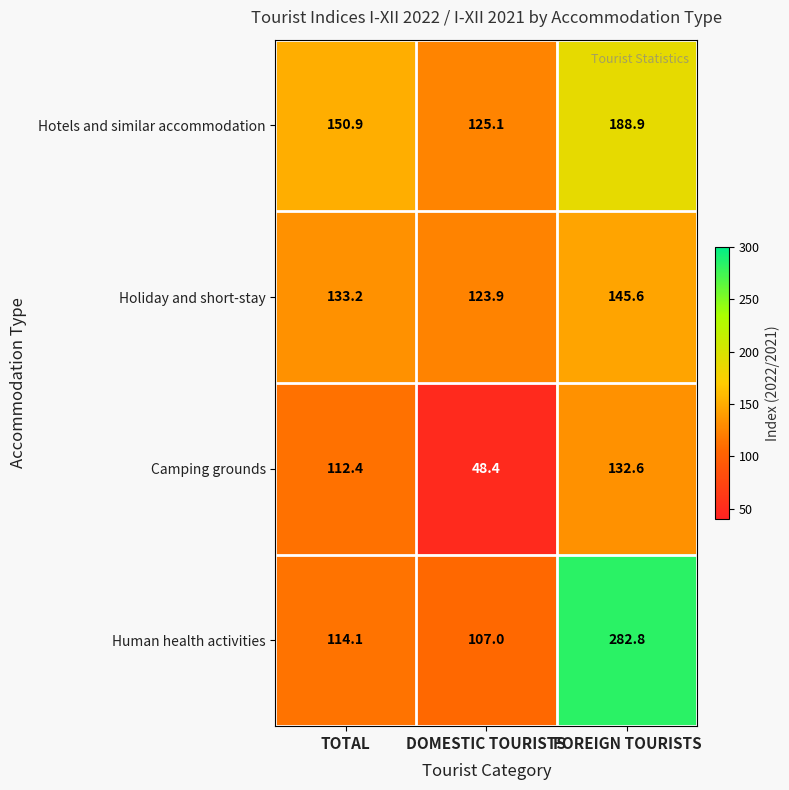

True or false: Camping grounds has a value of 72.8 at DOMESTIC TOURISTS.

False